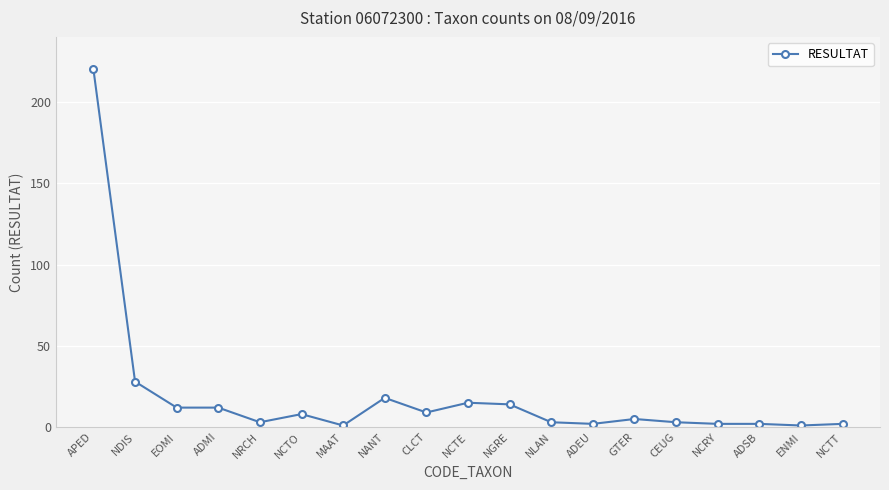

What is the difference between the values at NLAN and NCTO?

5